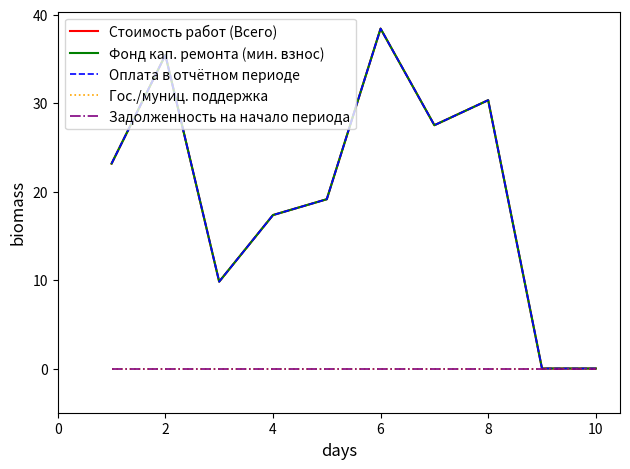

What is the greatest value displayed?

38.4